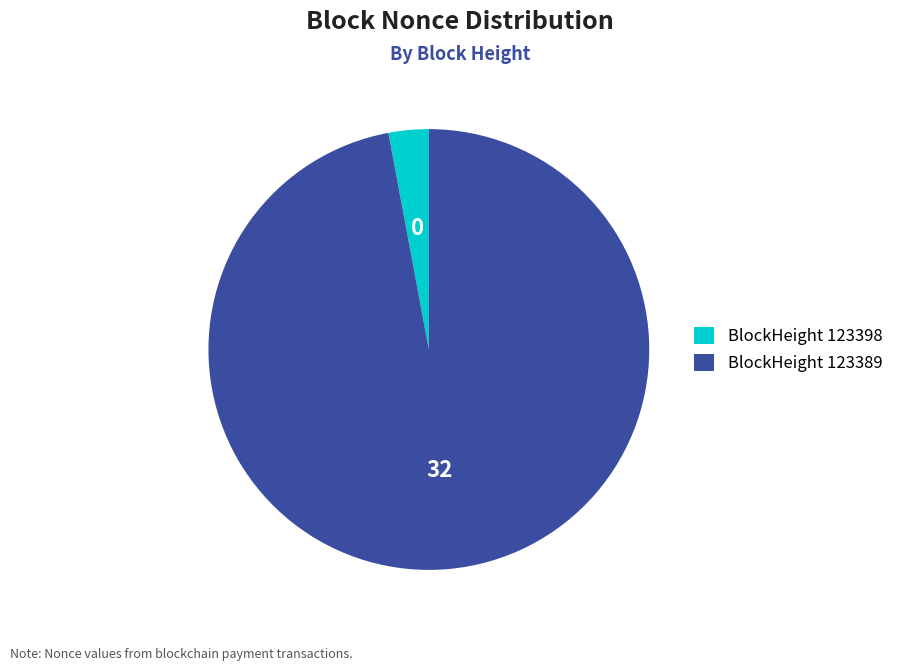

Does BlockHeight 123398 represent more than half of the total?

No